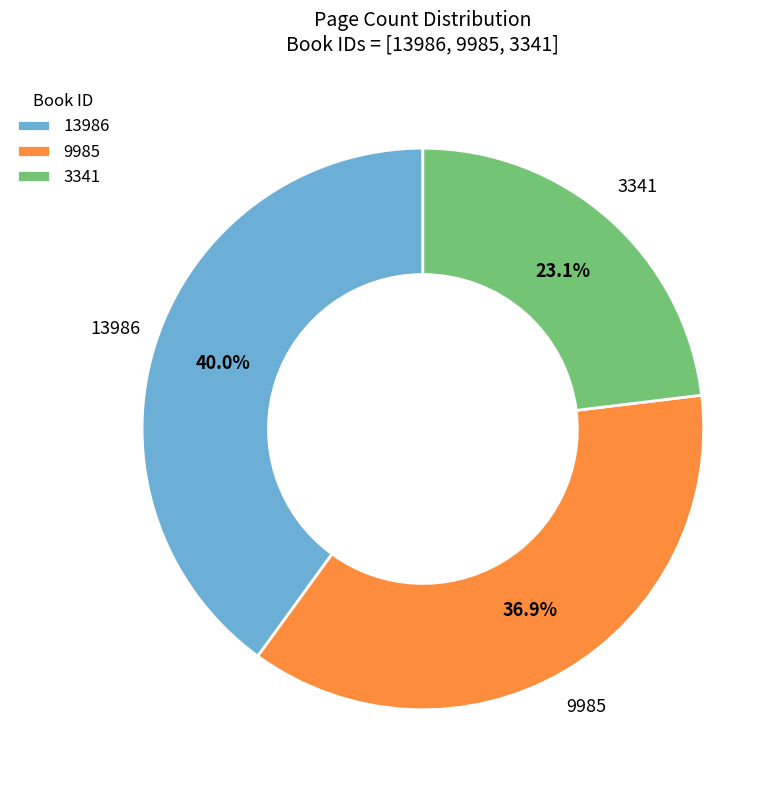

True or false: 9985 accounts for 37% of the total.

True